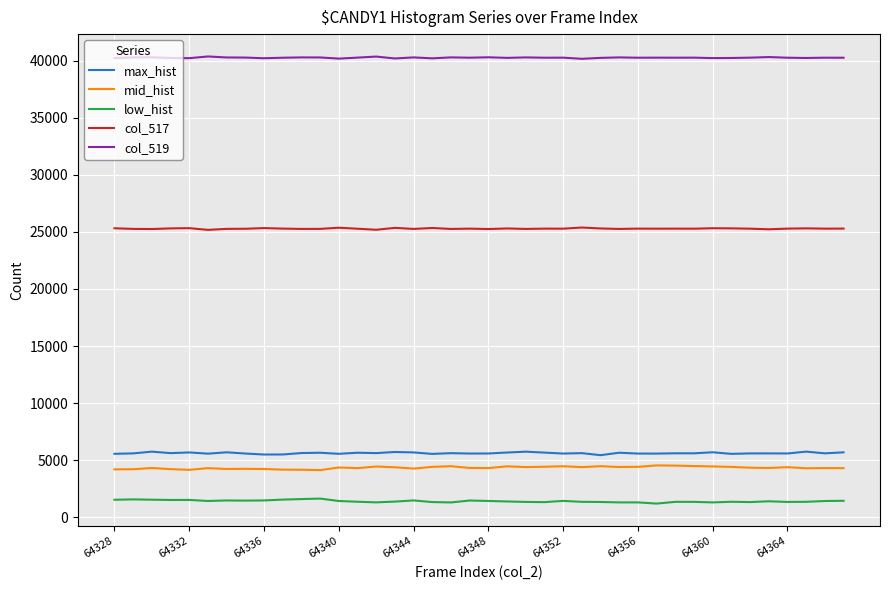

True or false: col_519 and low_hist intersect in this chart.

False